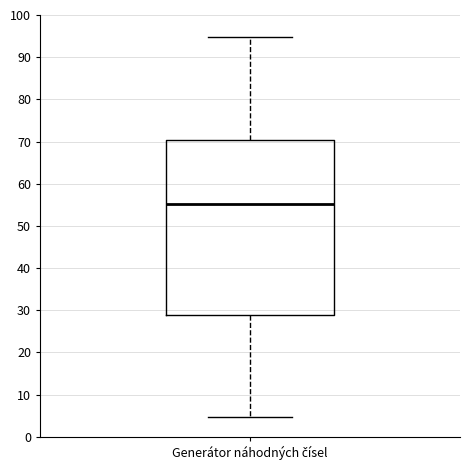

Transcribe this box plot: give where the median line is, the range the box spans, and where the two whiskers end, as read against the y-axis. The values are not printed on the chart, so give them approximately, as read against the axis.

median 55, box 29 to 70, whiskers 5 to 95